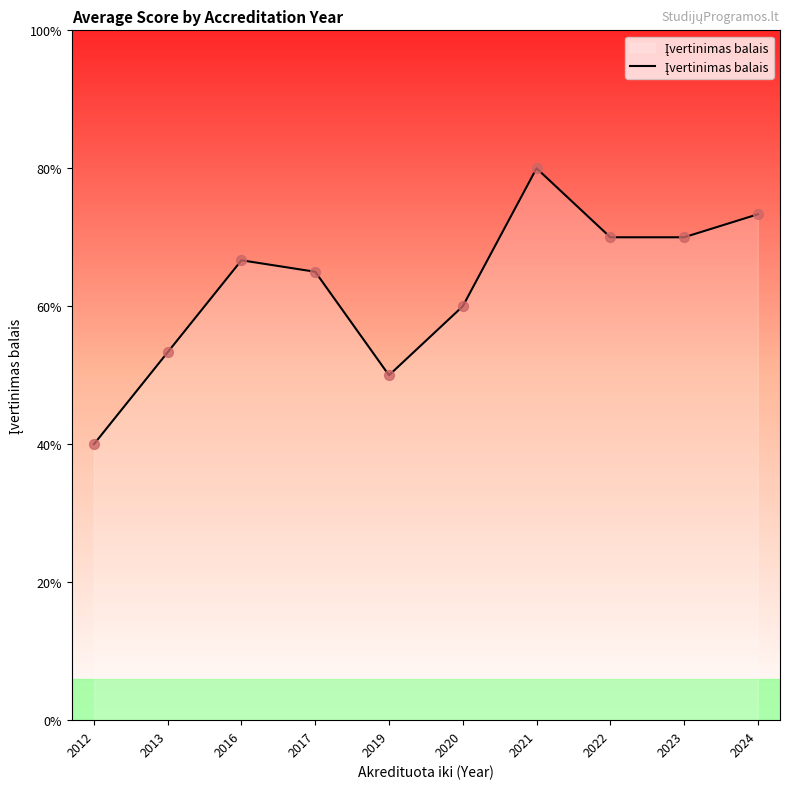

Between 2022 and 2020, which is larger?

2022